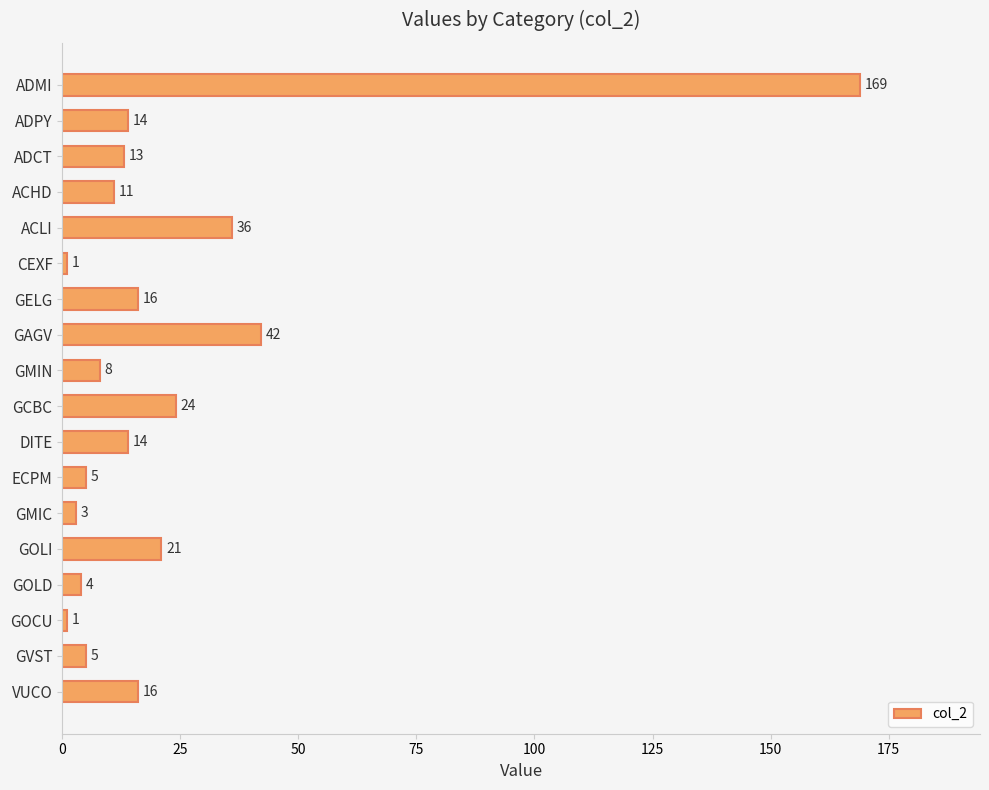

The chart shows a value of 24 at GCBC. True or false?

True